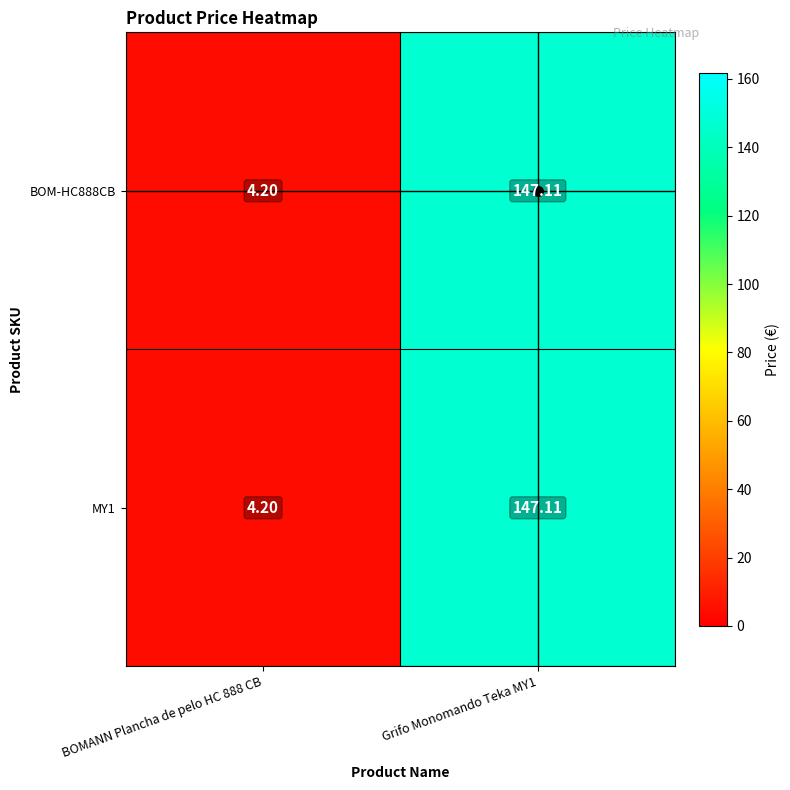

Is the value of BOM-HC888CB at Grifo Monomando Teka MY1 greater than the value of MY1 at BOMANN Plancha de pelo HC 888 CB?

Yes